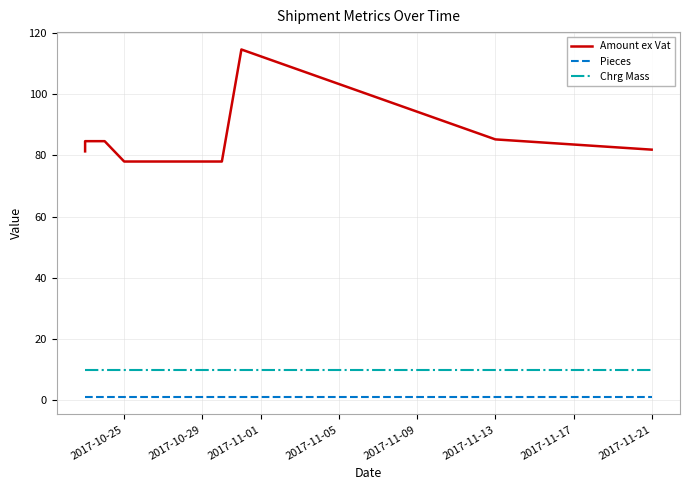

True or false: Amount ex Vat and Pieces intersect in this chart.

False